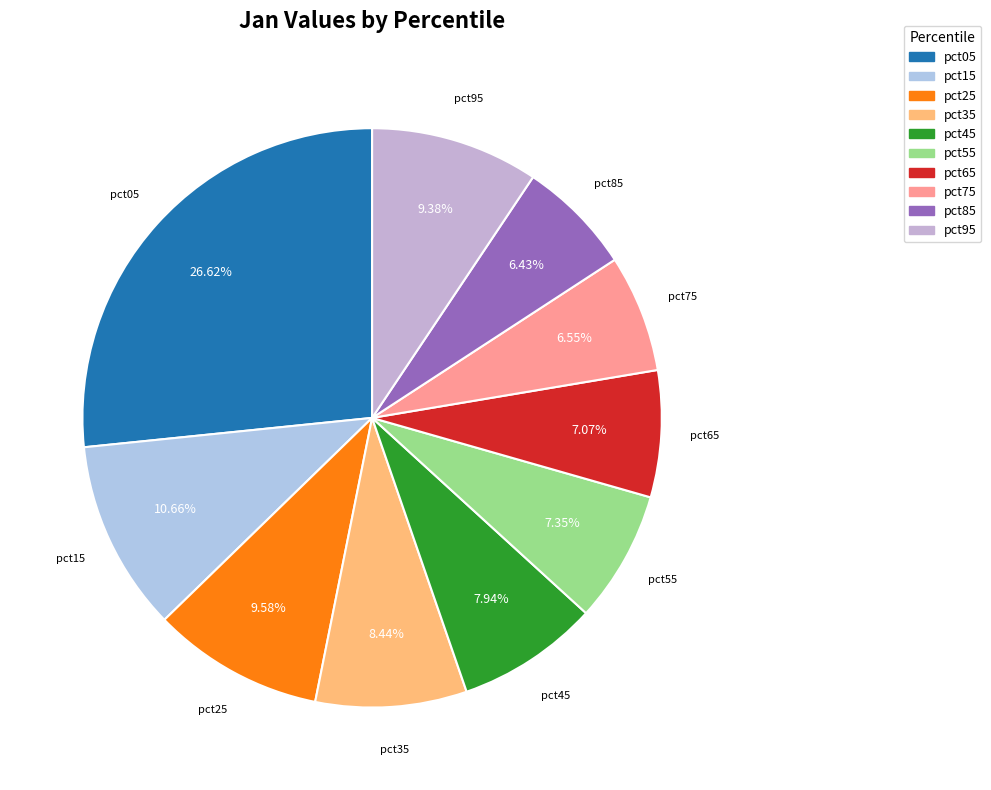

Is pct65 the majority of the pie?

No